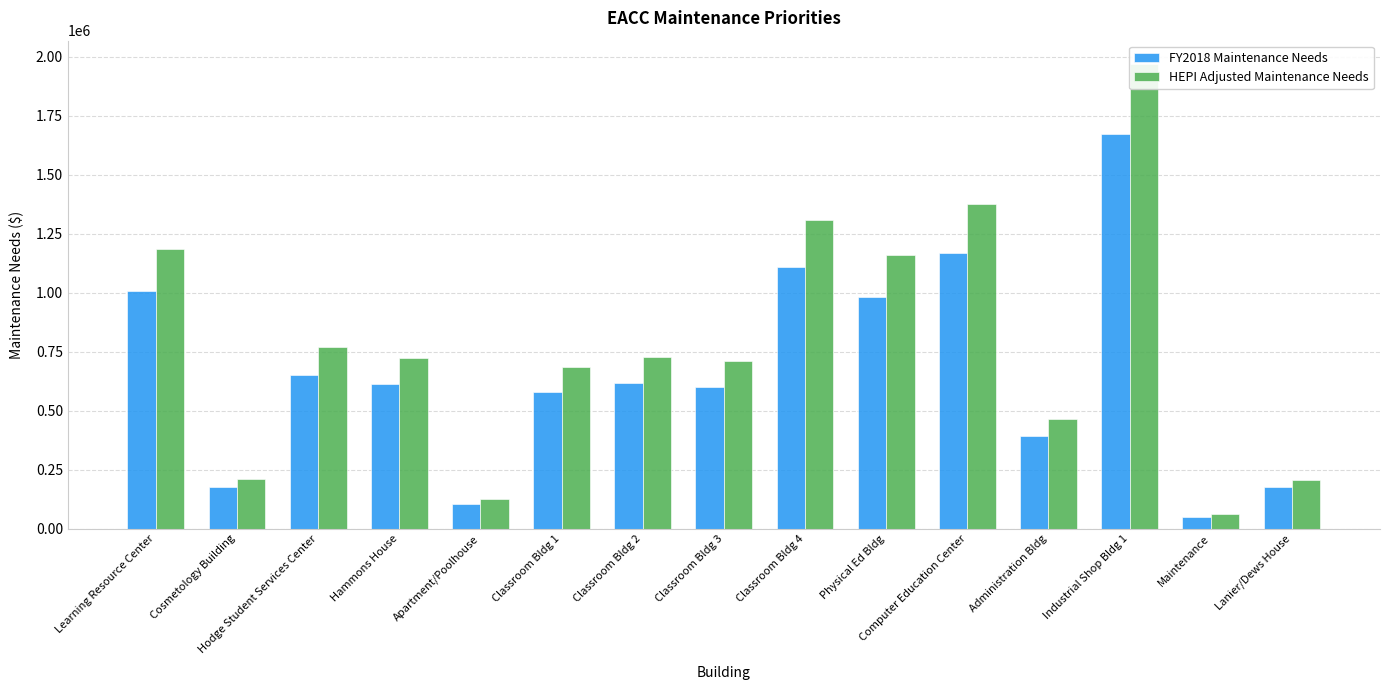

What is the label of the 2nd bar from the left?

Cosmetology Building